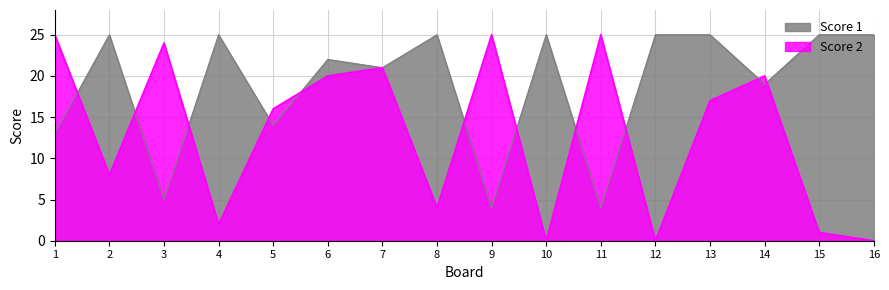

Is the value of Score 1 at 10 greater than the value of Score 2 at 13?

Yes